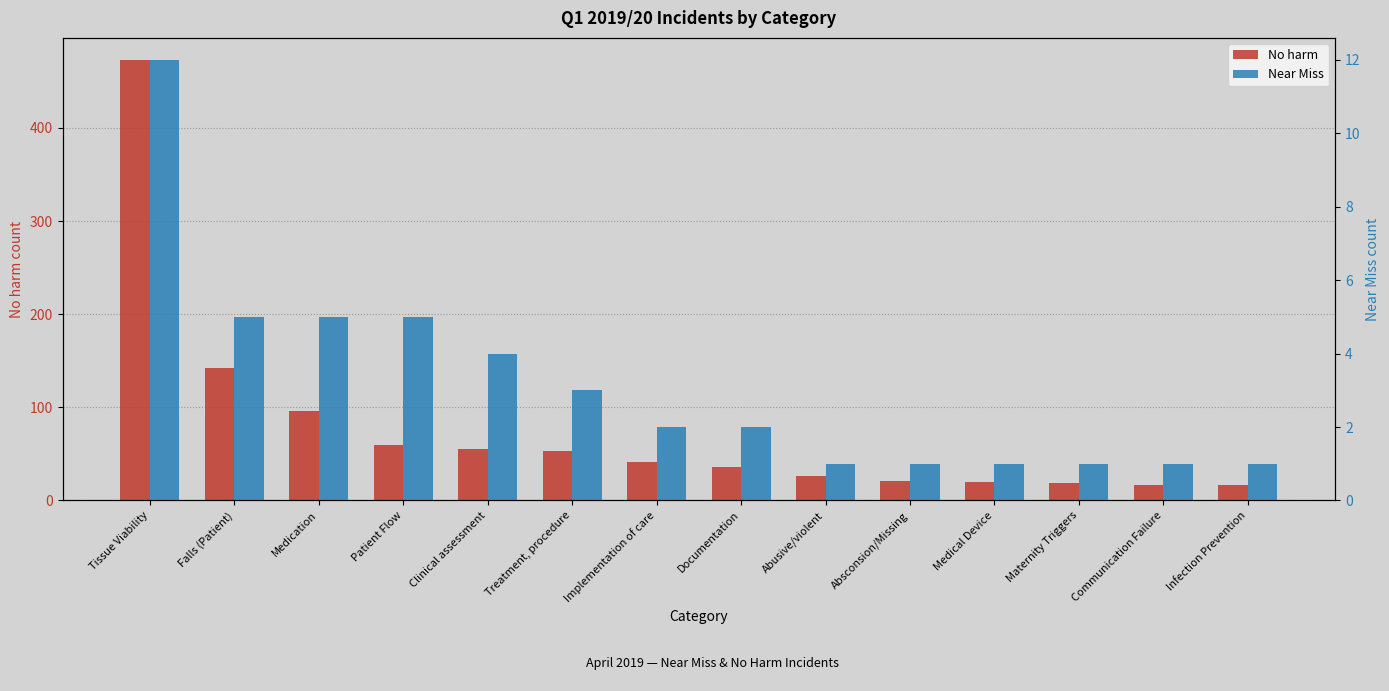

At which label does No harm reach its minimum?

Communication Failure